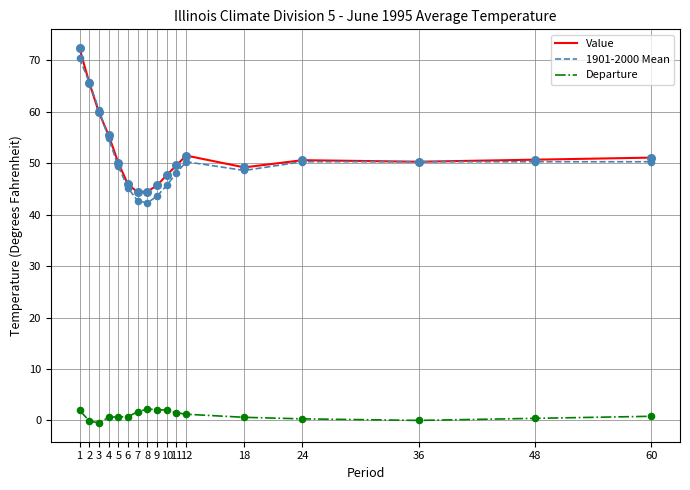

What is the total value across all series at 24?

101.2